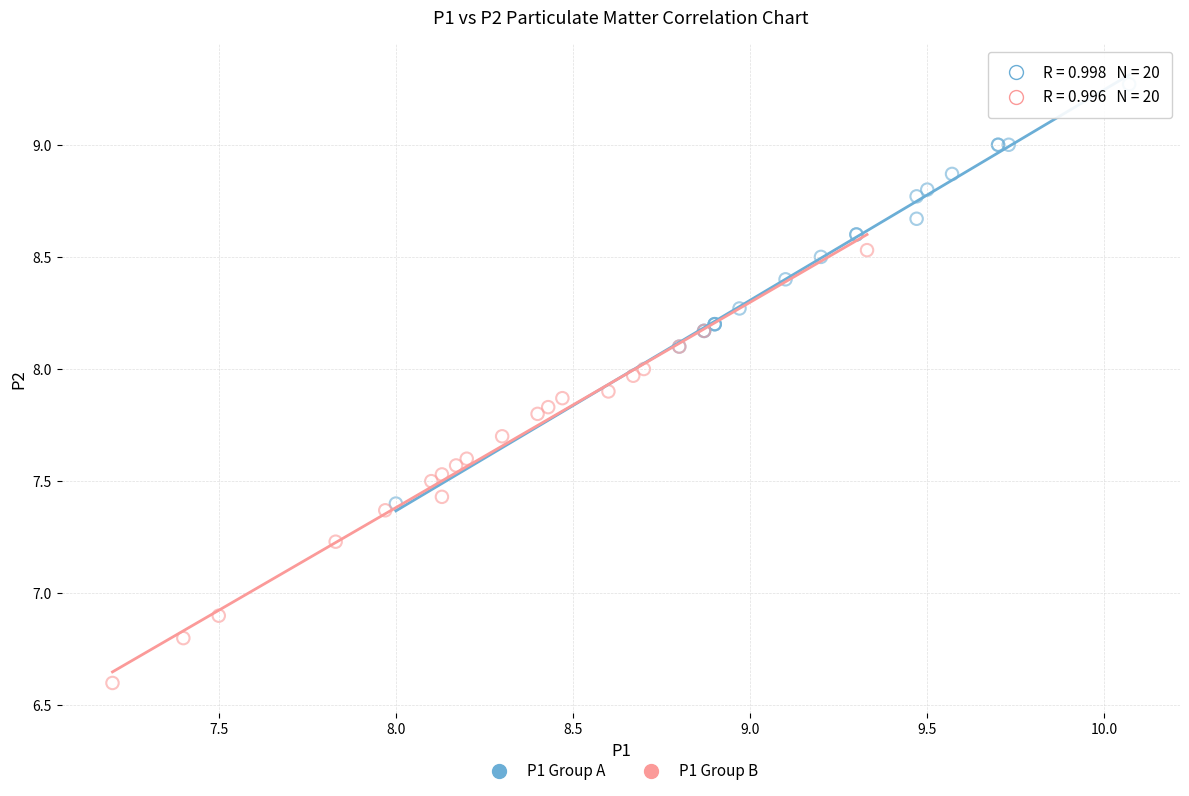

Which series reaches the maximum Y coordinate?

P1 Group A